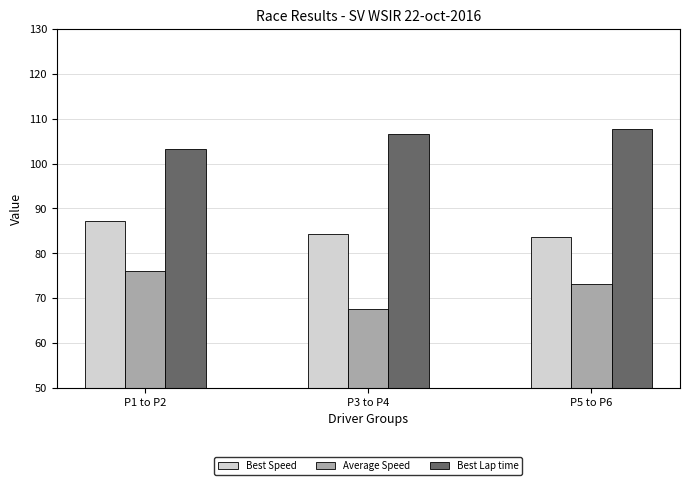

Are the bars horizontal?

No